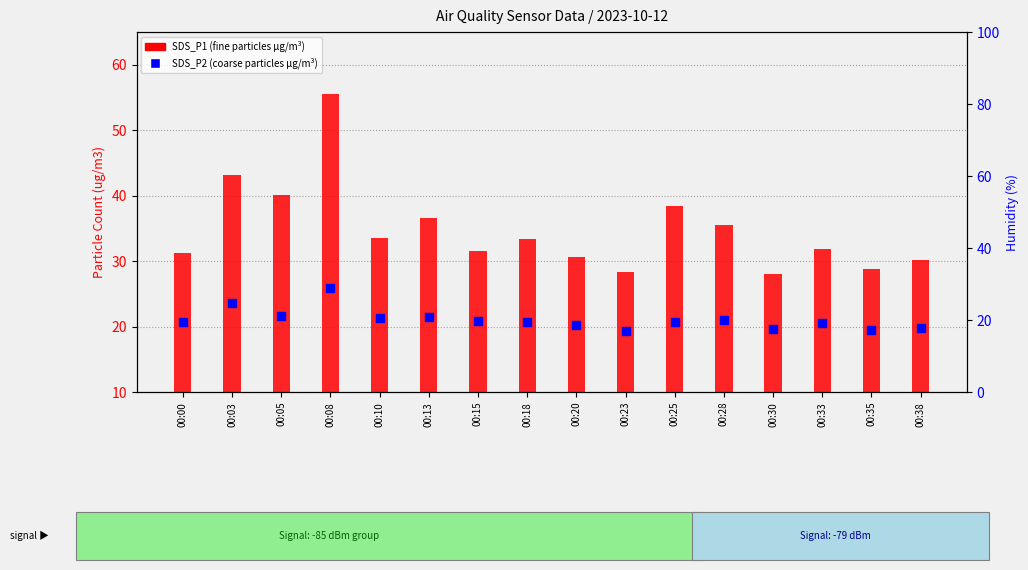

Which series has the largest Y range (max minus min)?

SDS_P1 (fine particles)